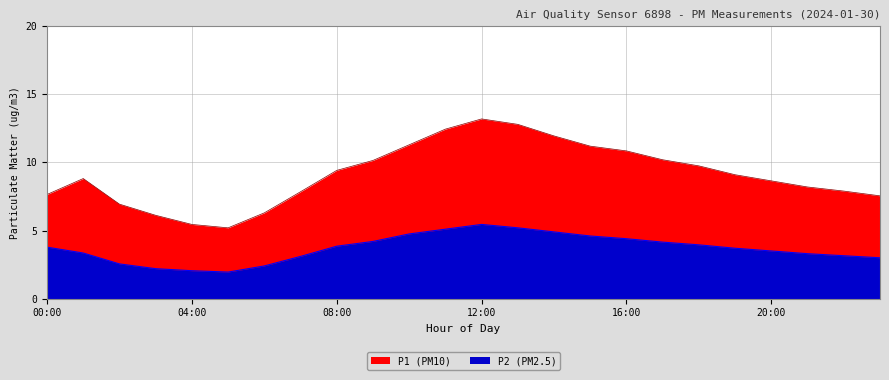

At which label does P2 reach its peak?

12:00